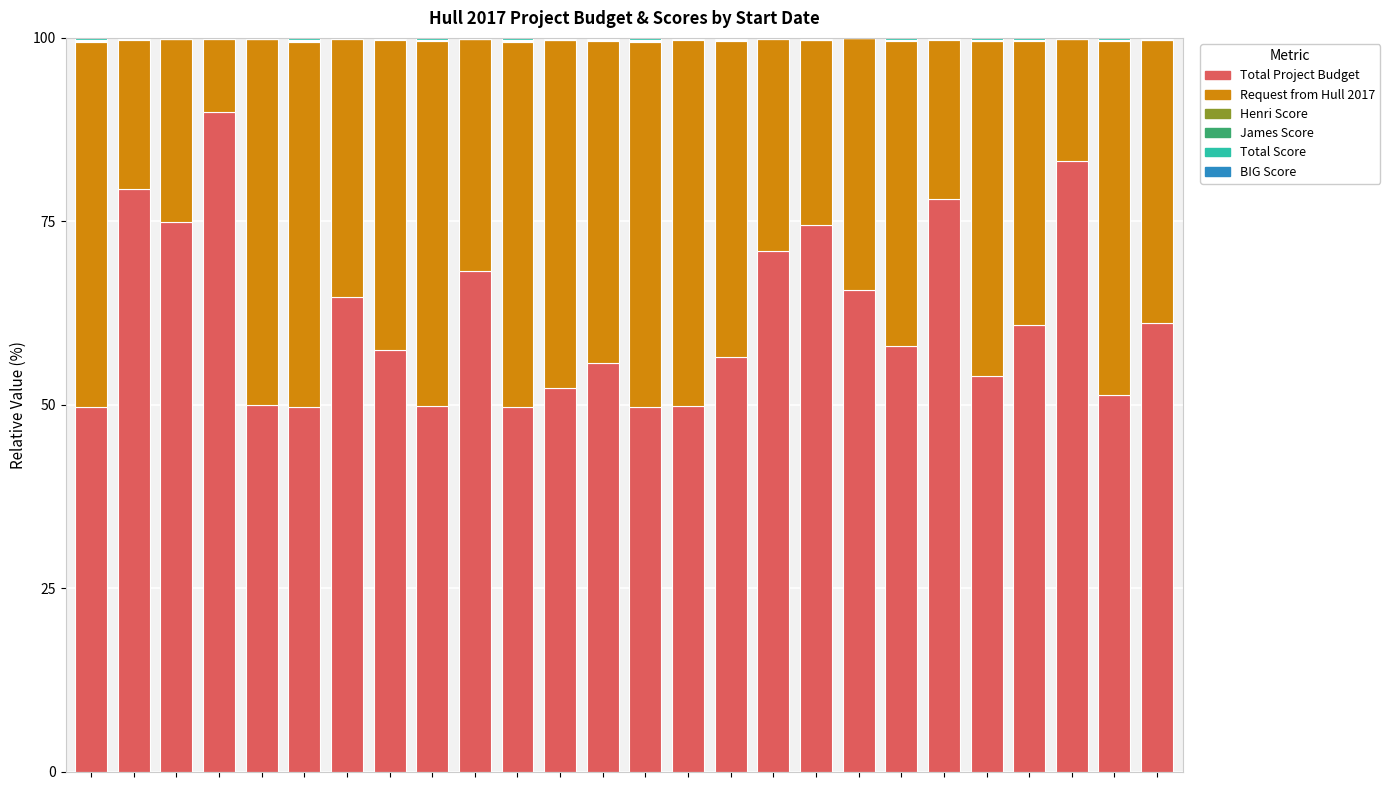

At which category is the sum across all series the highest?

1